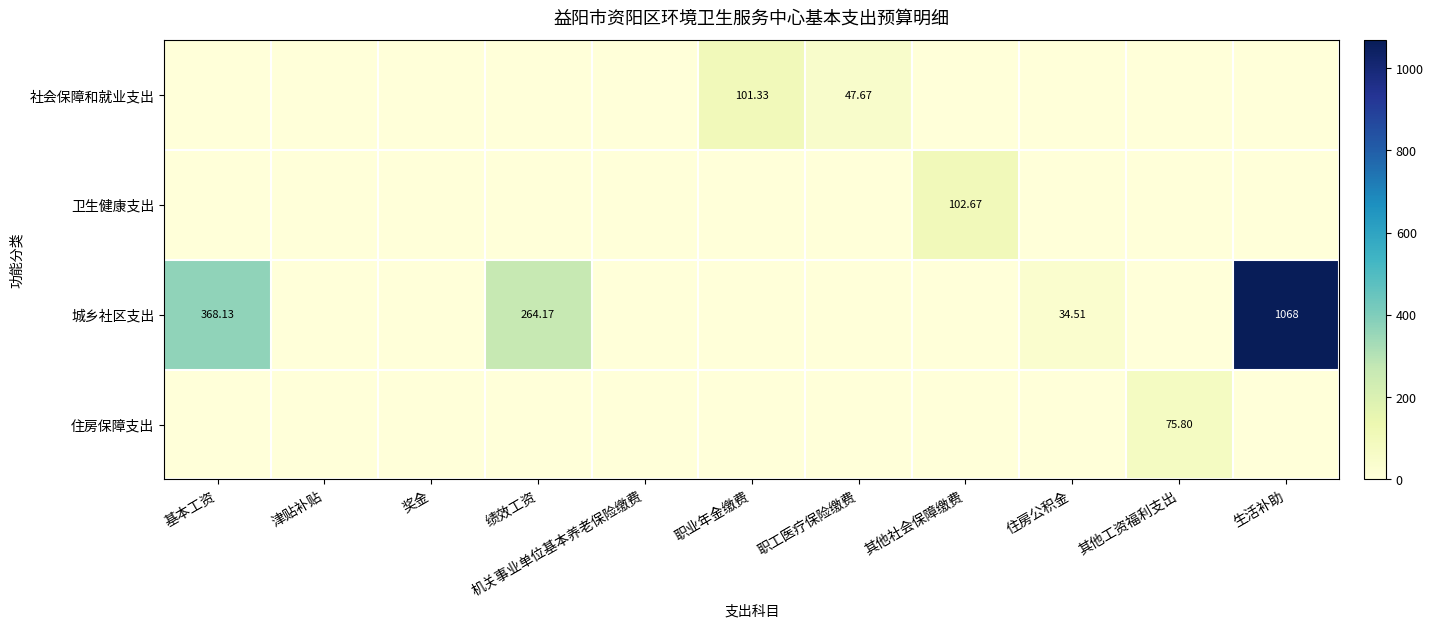

How many data points does each series have?

11